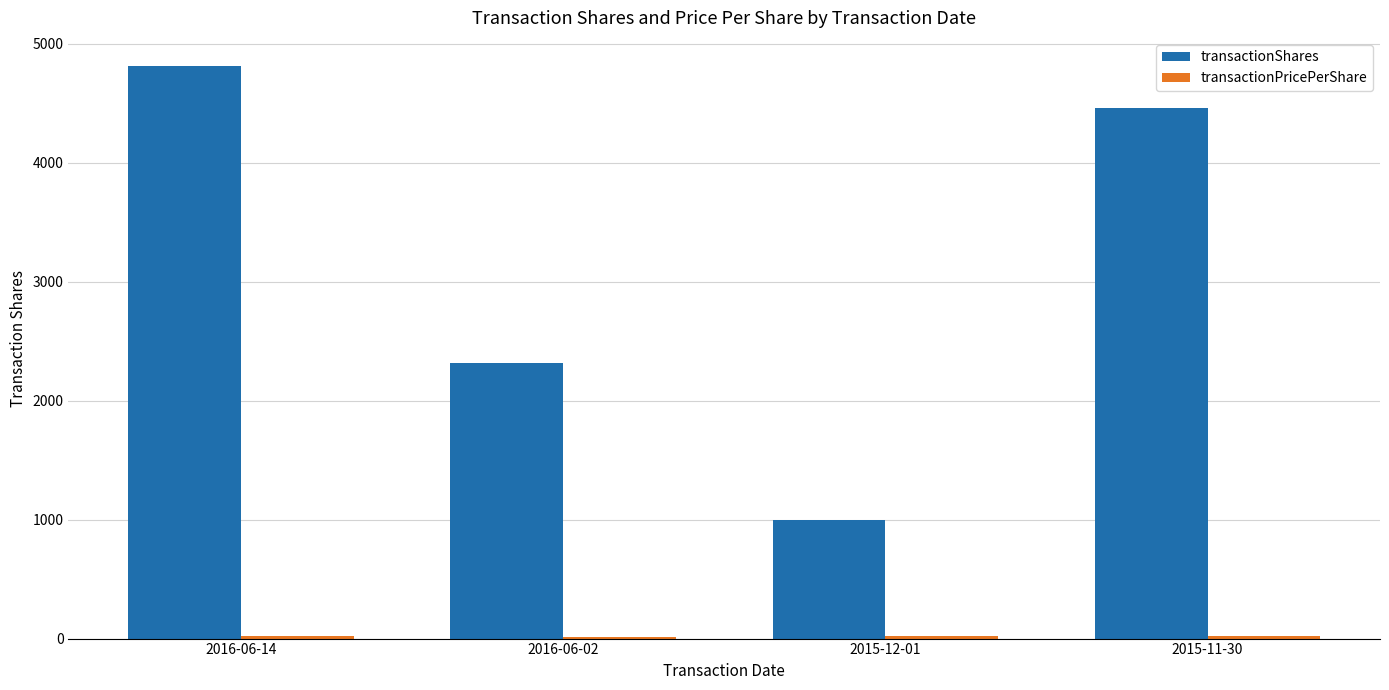

What position from the left is 2016-06-14?

1